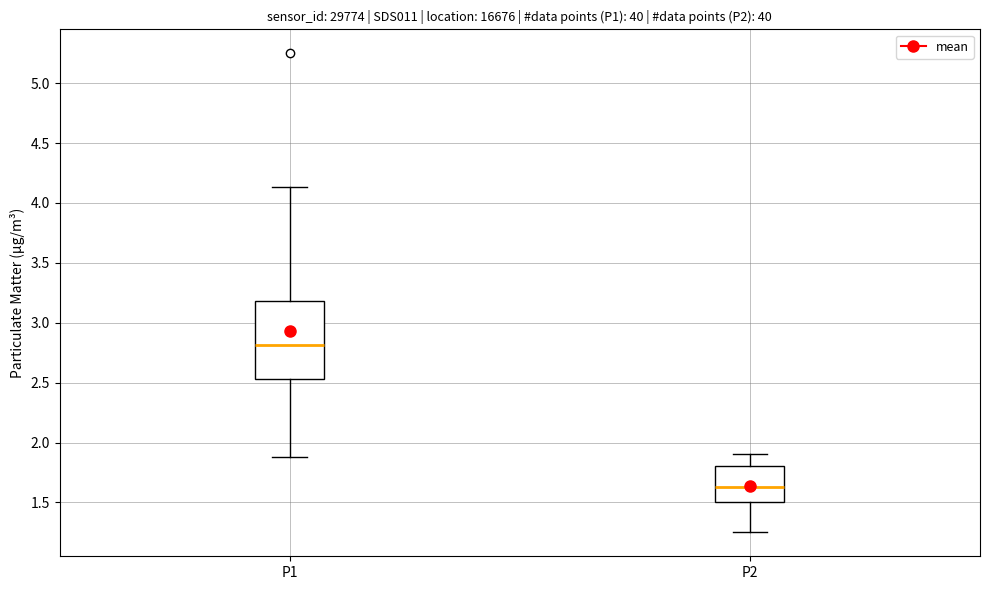

Which box is the tallest, from its lower edge to its upper edge?

P1